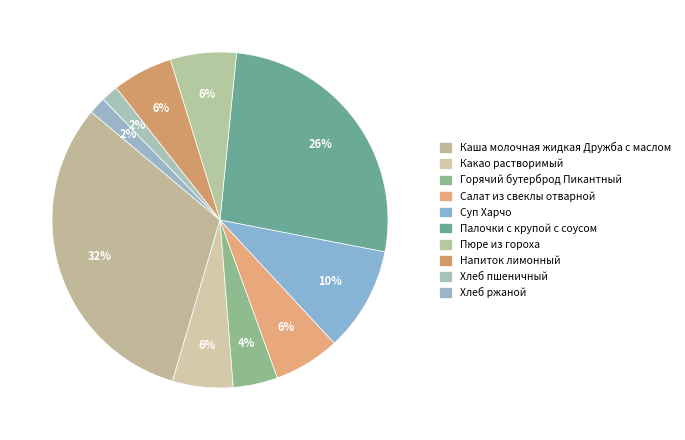

To the nearest percent, what portion does Салат из свеклы отварной represent?

6%